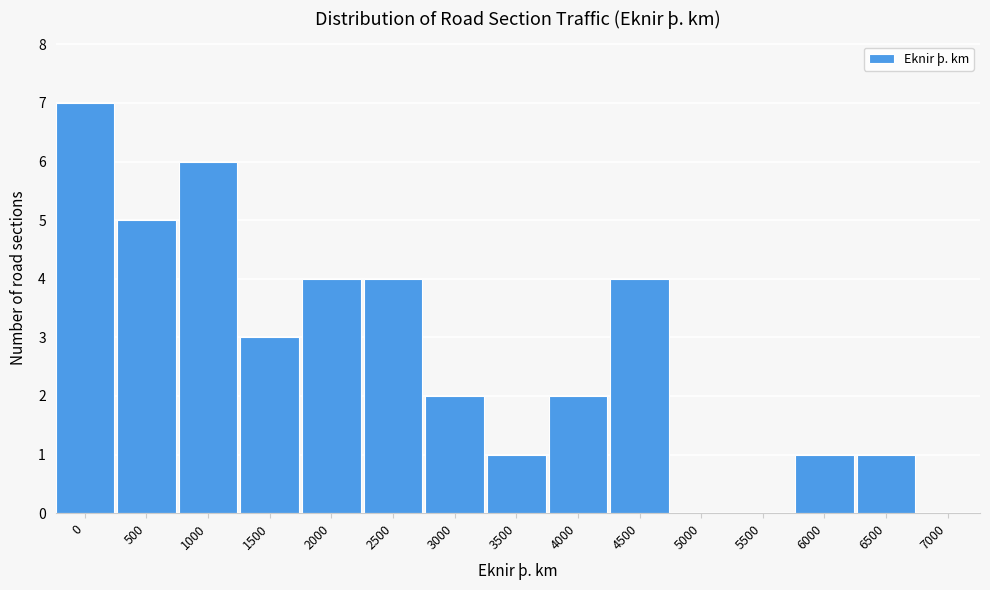

Reading left to right, what are all the values shown in this chart?

0=7	500=5	1000=6	1500=3	2000=4	2500=4	3000=2	3500=1	4000=2	4500=4	5000=0	5500=0	6000=1	6500=1	7000=0